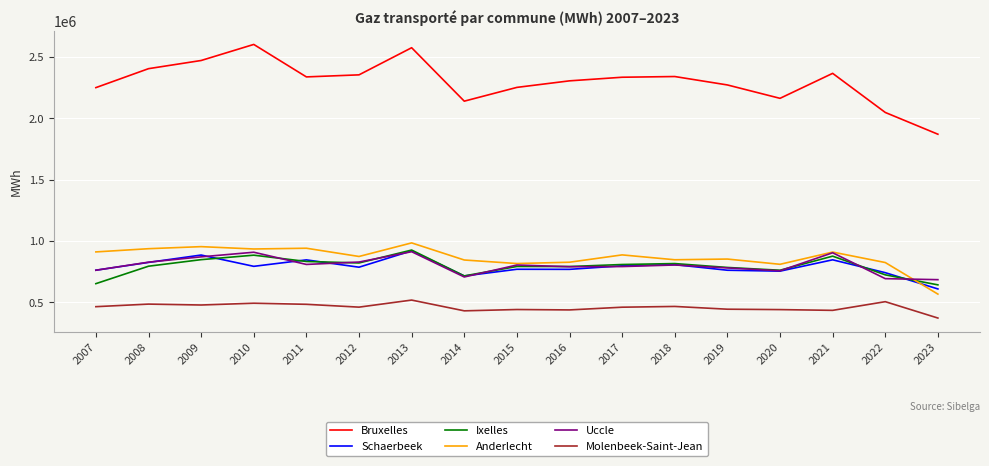

True or false: Molenbeek-Saint-Jean and Bruxelles cross at least once.

False